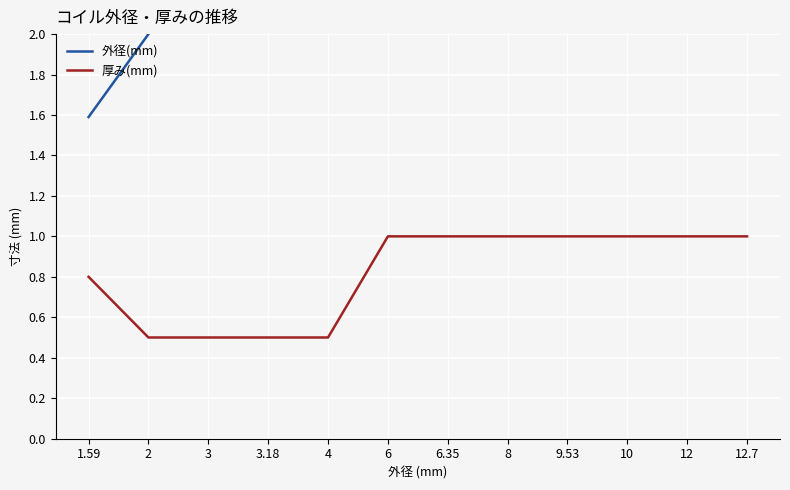

At which label is 厚み(mm) closest to 0?

2